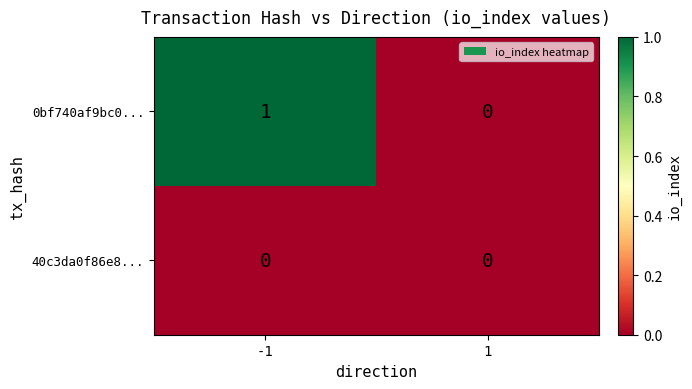

The value of 40c3da0f86e8... at -1 is 0. True or false?

True